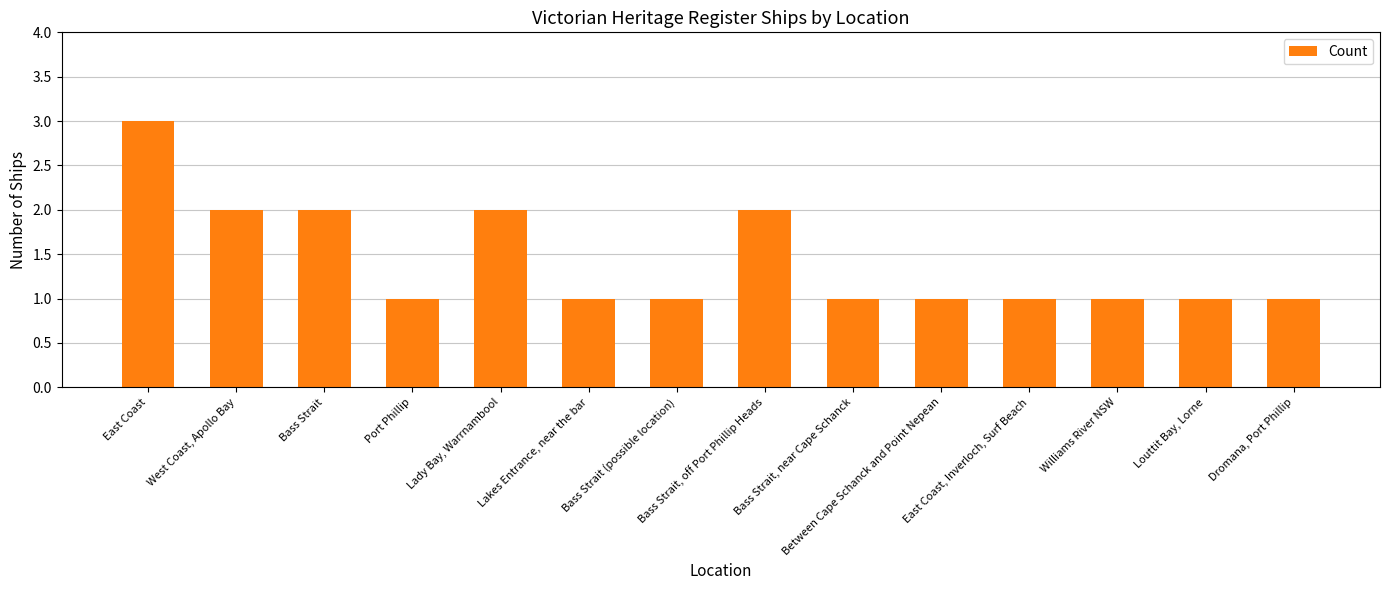

Reading right to left, what are all the values shown in this chart?

Dromana, Port Phillip=1	Louttit Bay, Lorne=1	Williams River NSW=1	East Coast, Inverloch, Surf Beach=1	Between Cape Schanck and Point Nepean=1	Bass Strait, near Cape Schanck=1	Bass Strait, off Port Phillip Heads=2	Bass Strait (possible location)=1	Lakes Entrance, near the bar=1	Lady Bay, Warrnambool=2	Port Phillip=1	Bass Strait=2	West Coast, Apollo Bay=2	East Coast=3